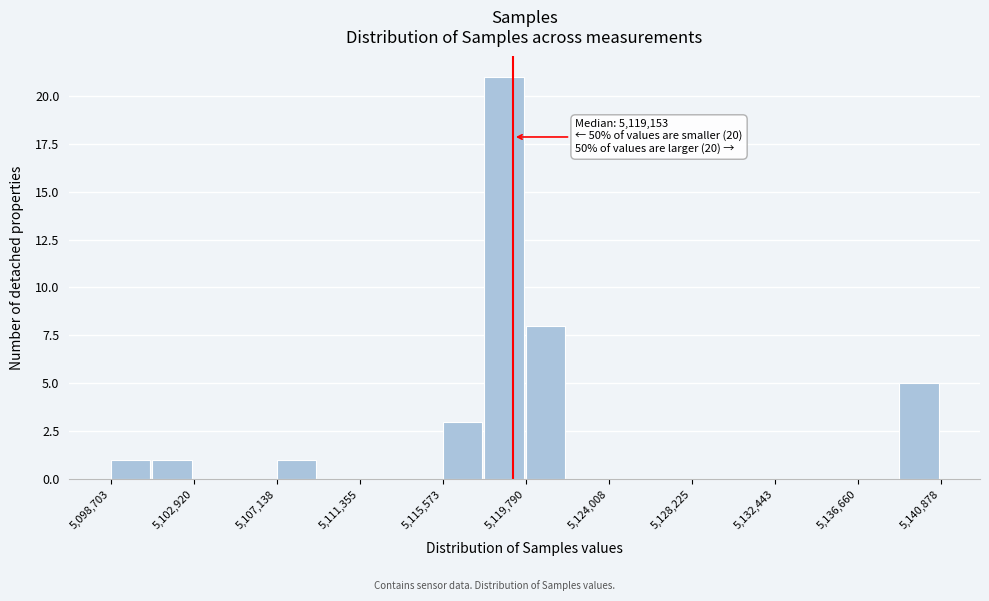

Which range on the x-axis has the tallest bar?

5117500 to 5120000